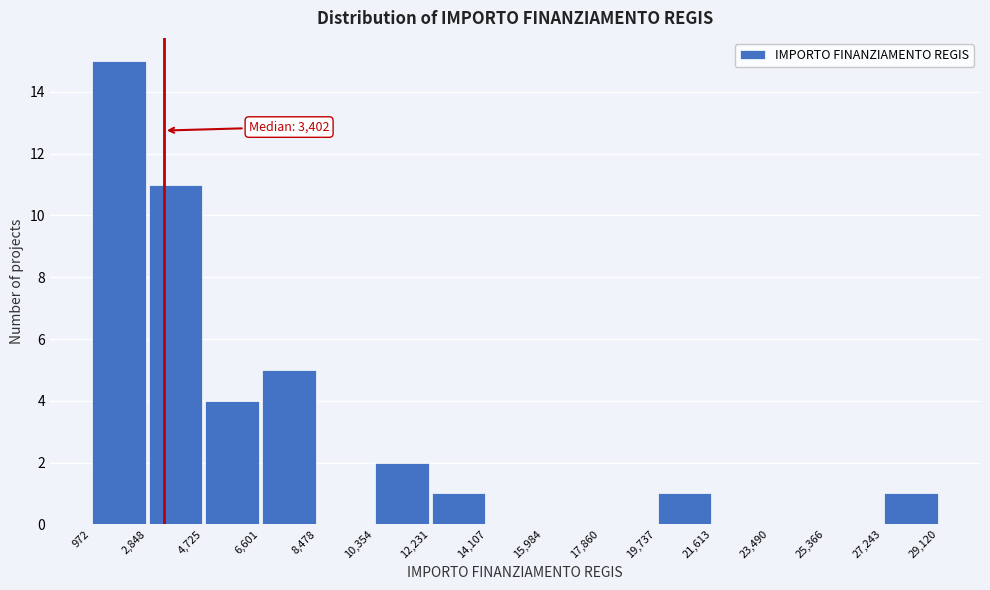

Over which range of the x-axis is the bar tallest?

972 to 2,848